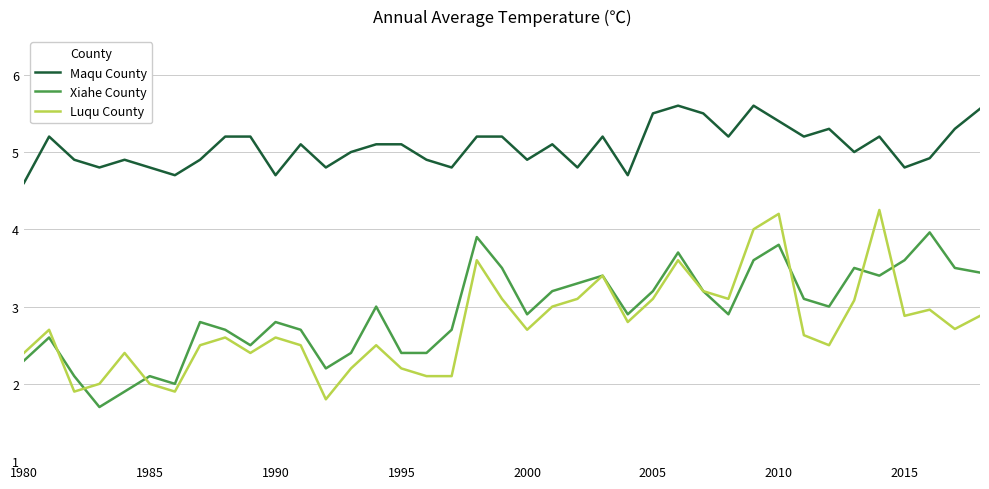

What is the minimum value shown in the chart?

1.7